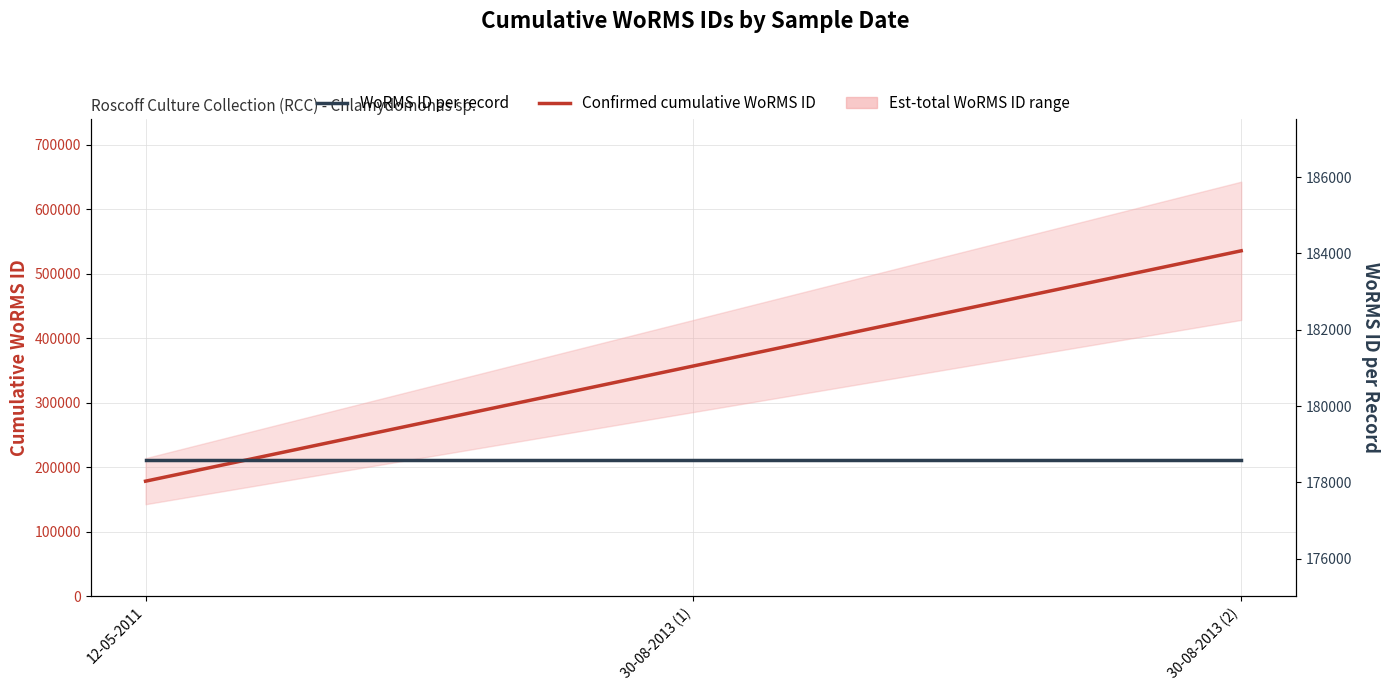

Where is WoRMS ID per record nearest to the value 178583?

12-05-2011